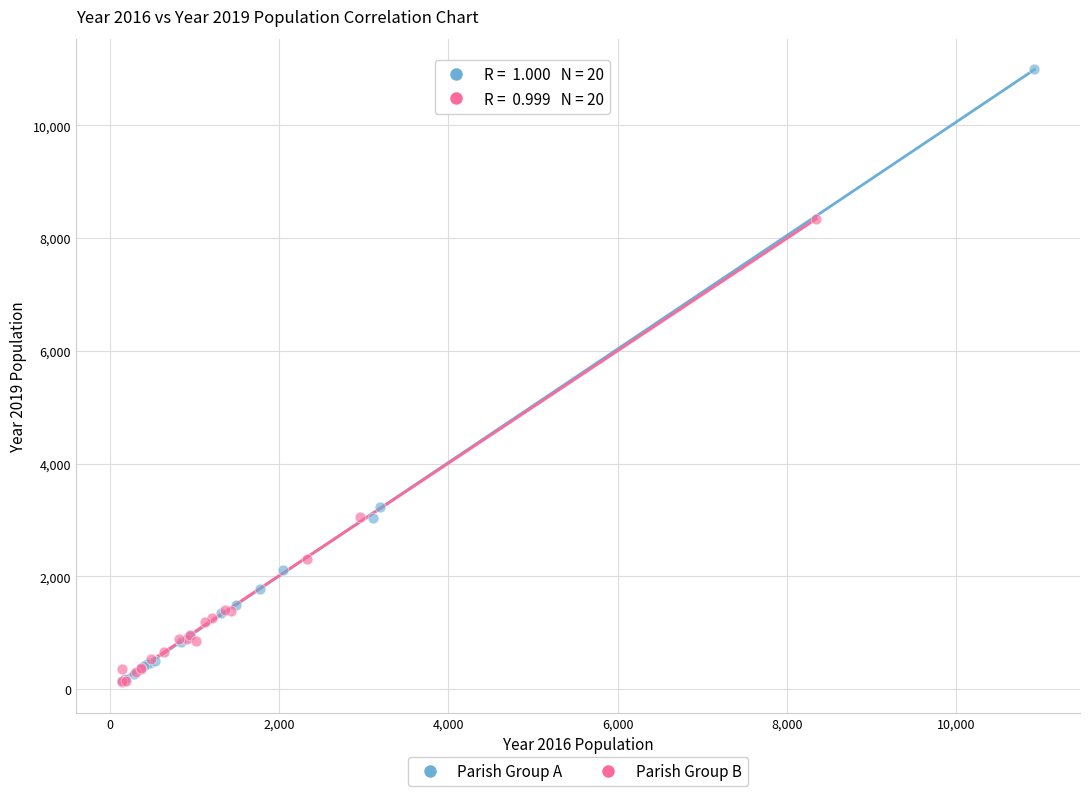

Which series reaches the maximum Y coordinate?

Parish Group A